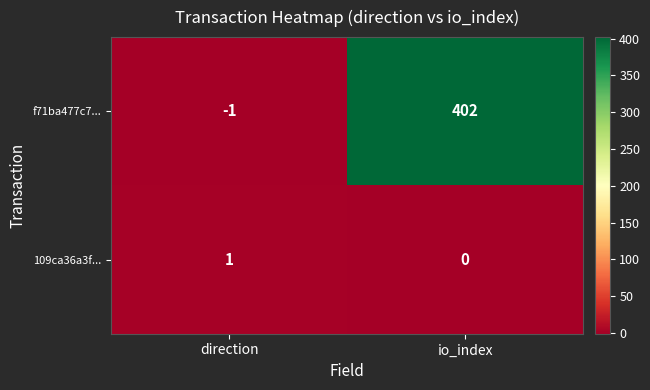

Which series has the largest total across all categories?

f71ba477c7...